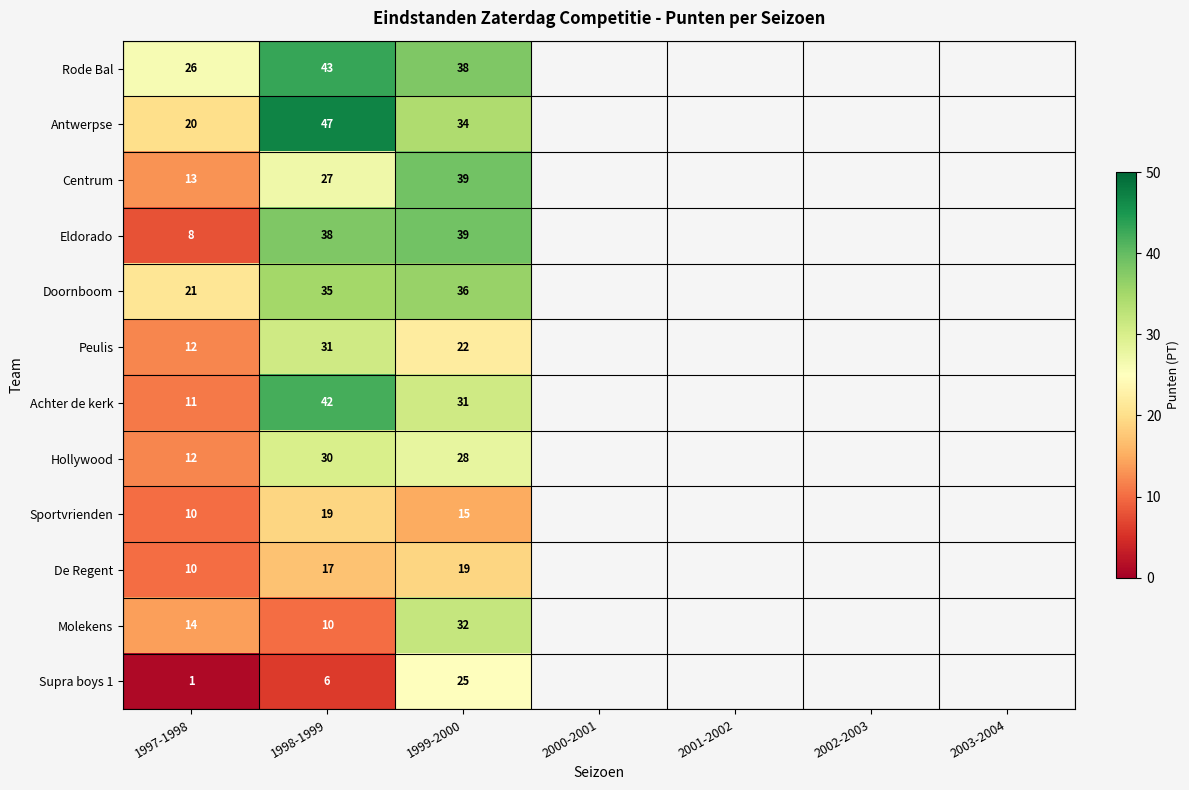

The Eldorado series shows 8 at 1997-1998. True or false?

True